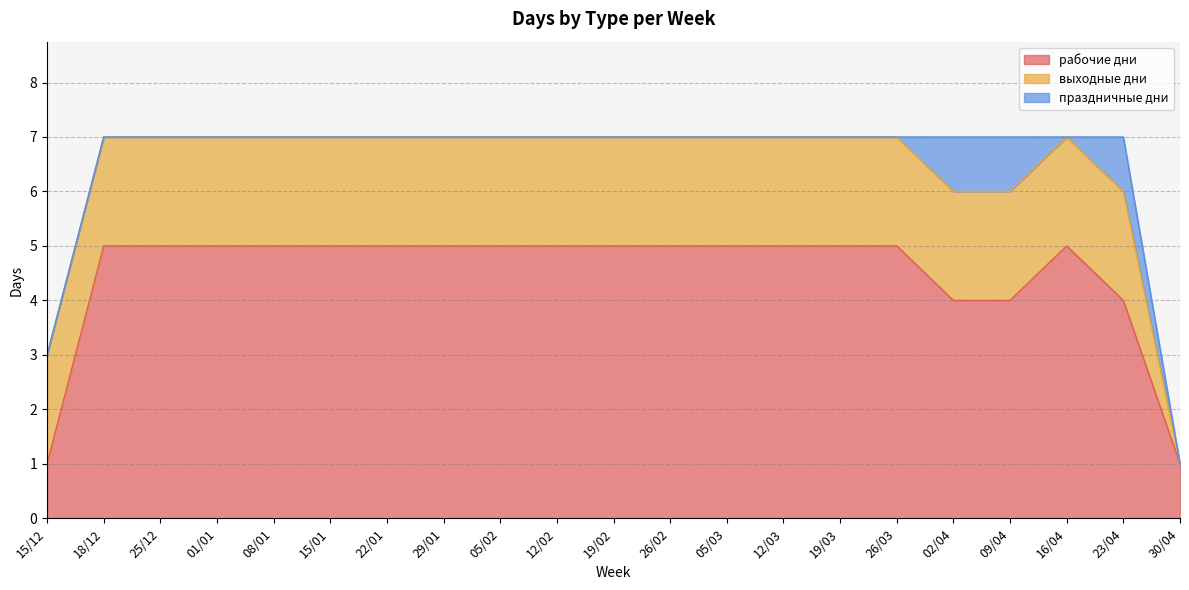

What is the approximate value of выходные дни at 05/02?

2